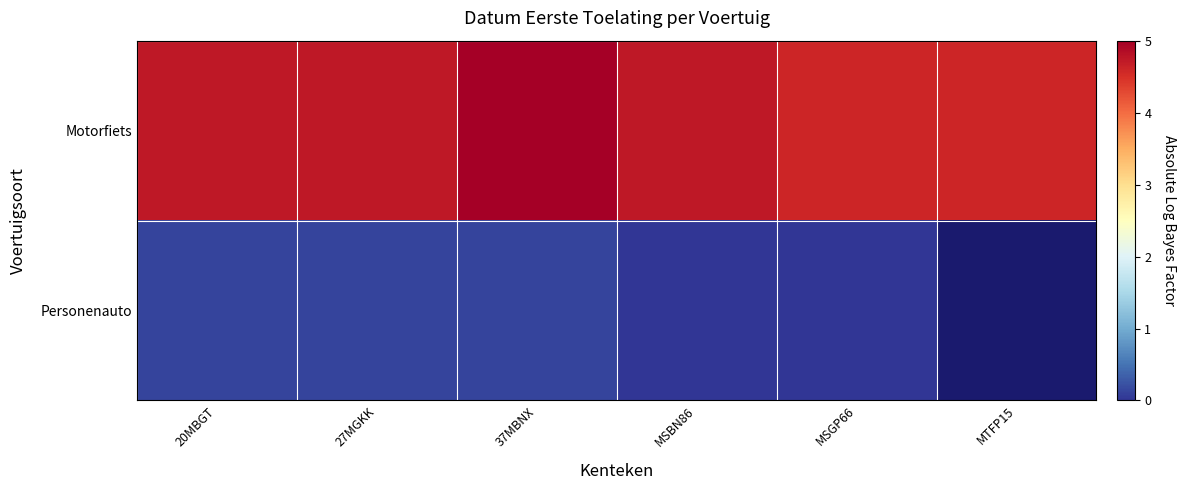

Which series has the largest range (max minus min)?

Motorfiets